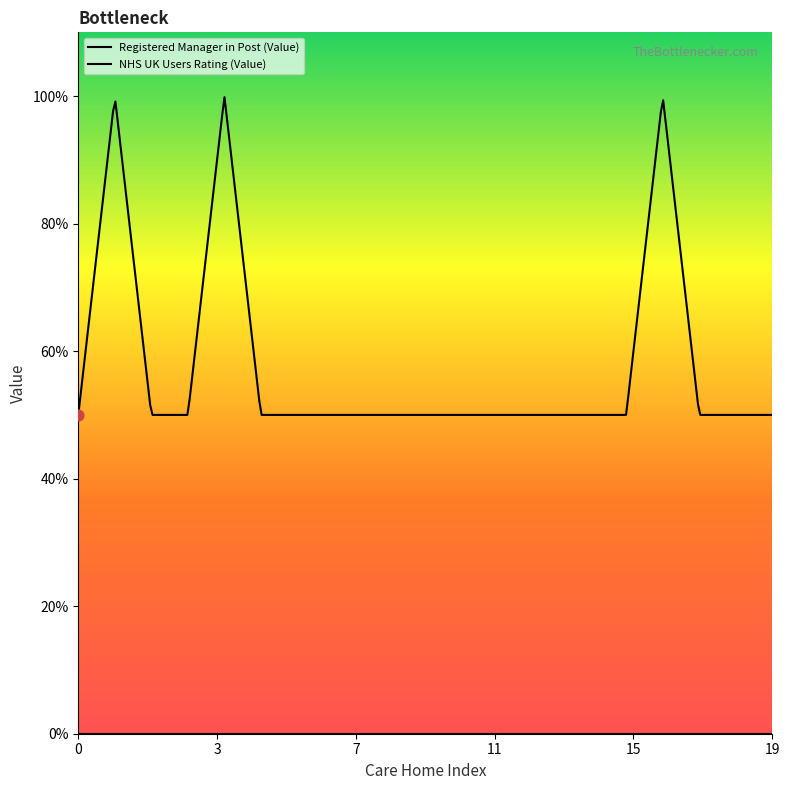

Which series contains the lowest Y value?

NHS UK Users Rating (Value)